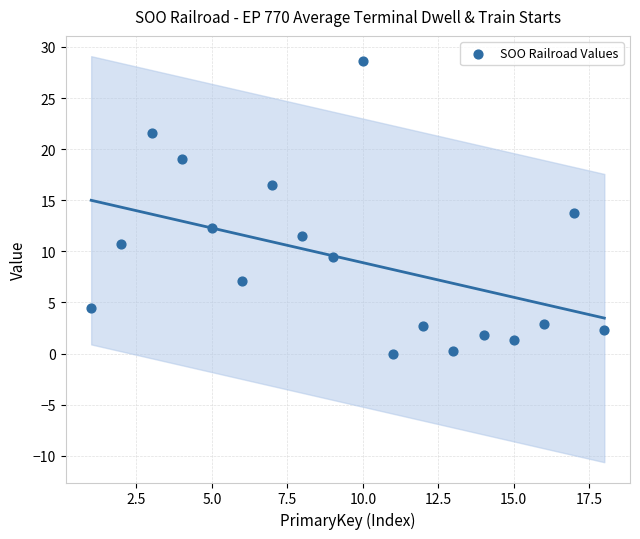

What is the range of Y values (max minus min)?

28.6